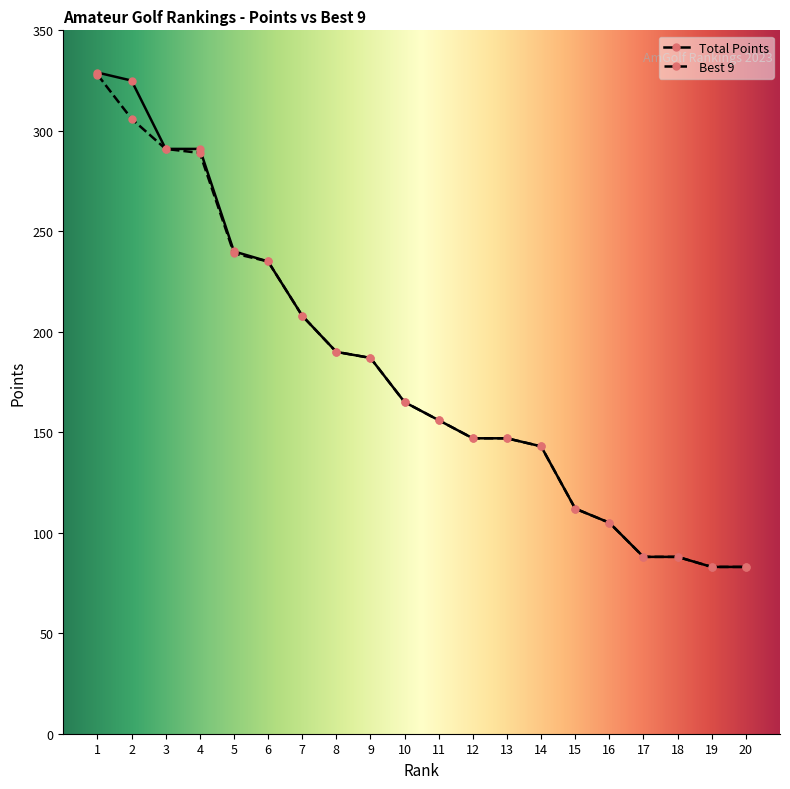

How many lines are shown in the chart?

2